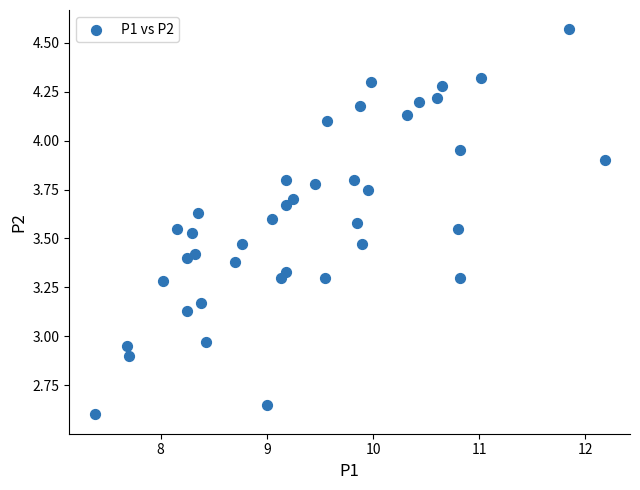

What is the range of X values (max minus min)?

4.8